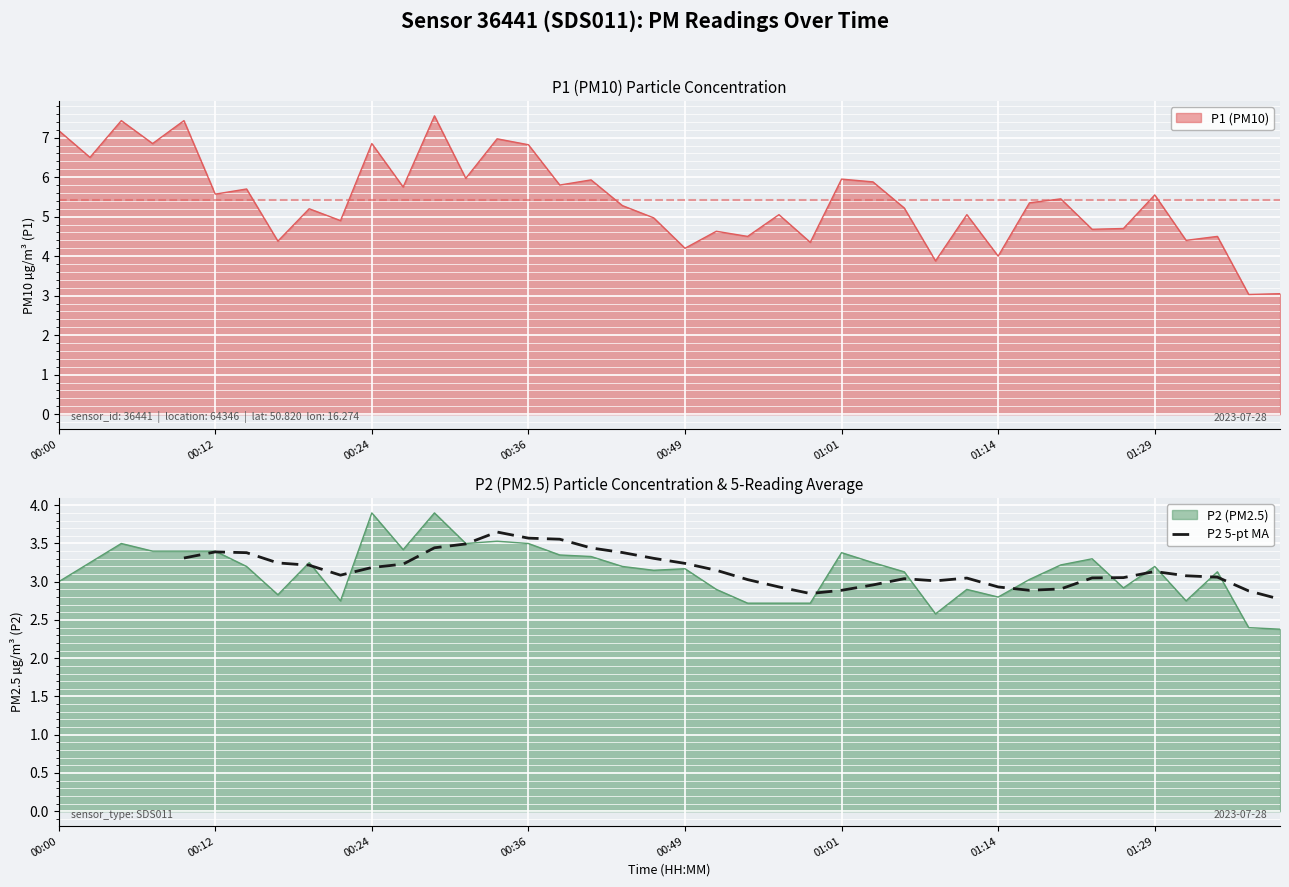

What is the lowest value of the P1 (PM10) series?

3.0